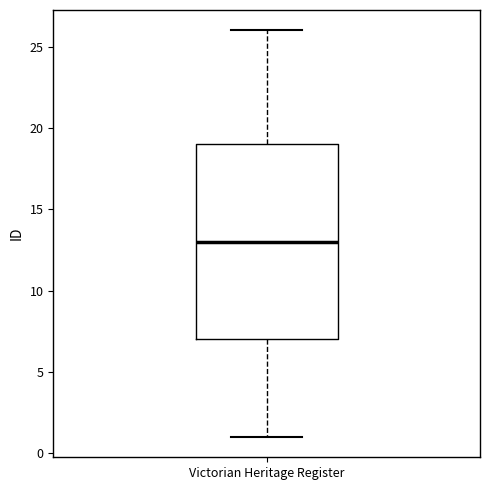

Transcribe this box plot: give where the median line is, the range the box spans, and where the two whiskers end, as read against the y-axis. The values are not printed on the chart, so give them approximately, as read against the axis.

median 13, box 7 to 19, whiskers 1 to 26